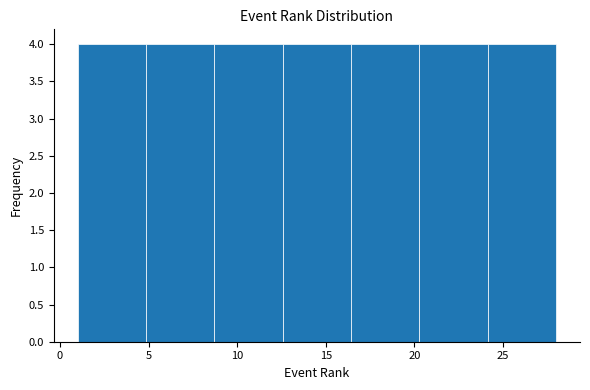

What is the height of the bar covering 20.5 to 24.0 on the x-axis? Neither the bar edges nor the heights are printed on the chart, so give them approximately, as read against the axes.

4